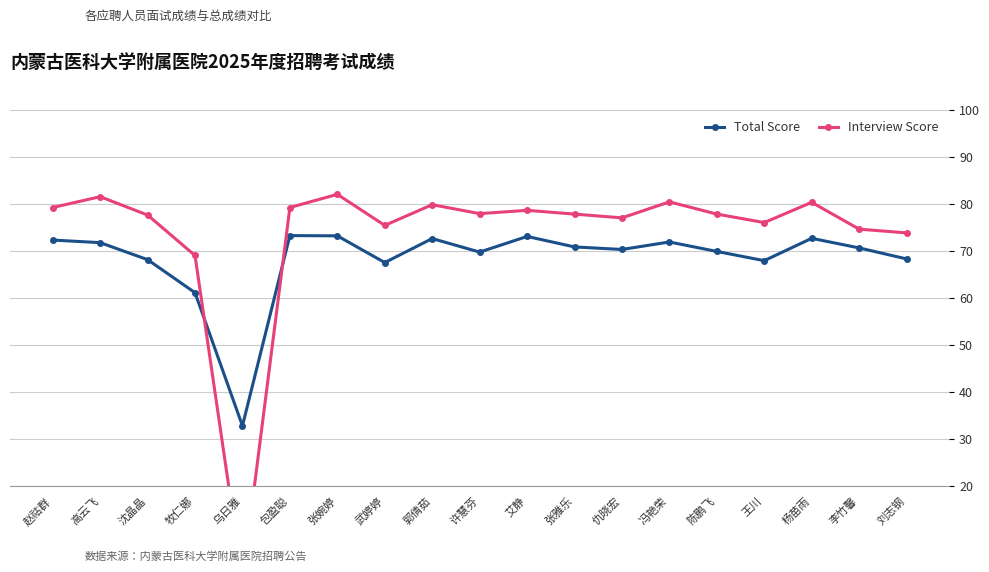

Which series changed the most between 包盈聪 and 张雅乐?

Total Score